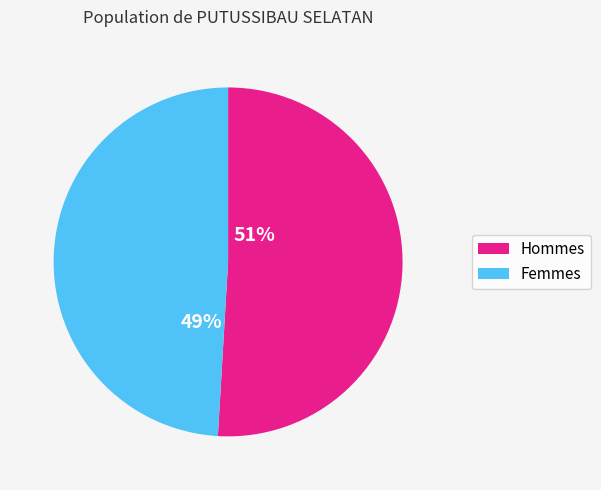

Is there a majority slice in this chart?

Yes